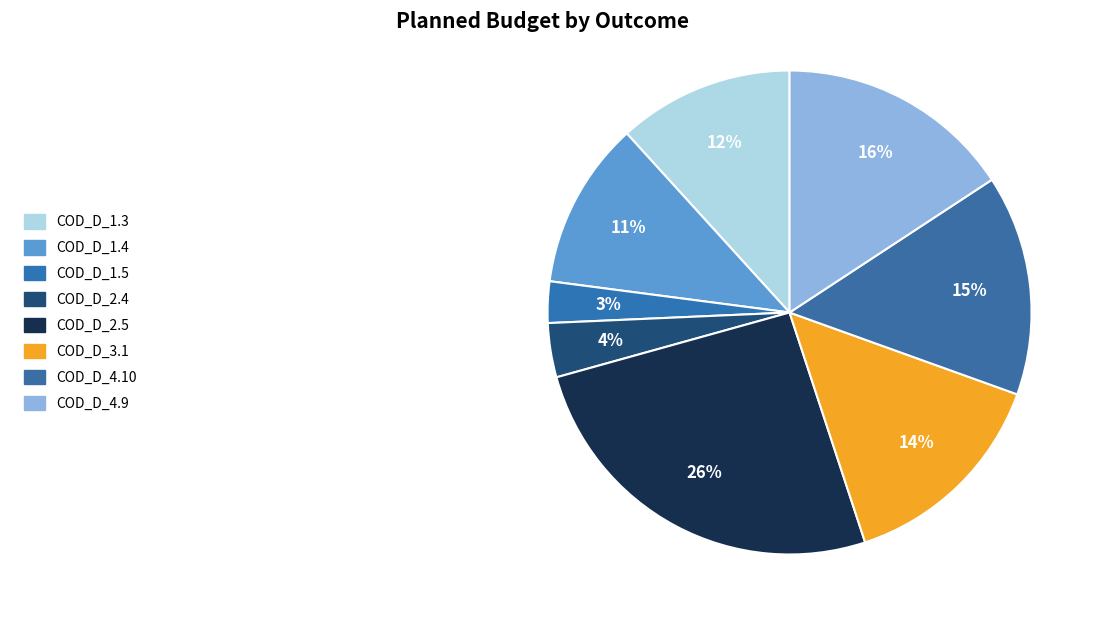

Rank the categories by value from lowest to highest.

COD_D_1.5, COD_D_2.4, COD_D_1.4, COD_D_1.3, COD_D_3.1, COD_D_4.10, COD_D_4.9, COD_D_2.5